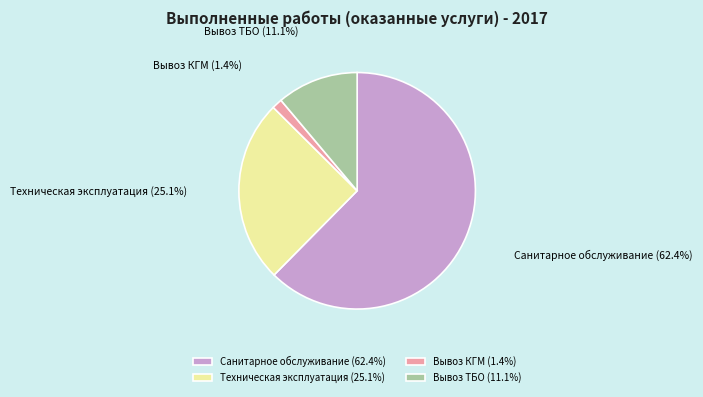

How many segments does this pie chart have?

4